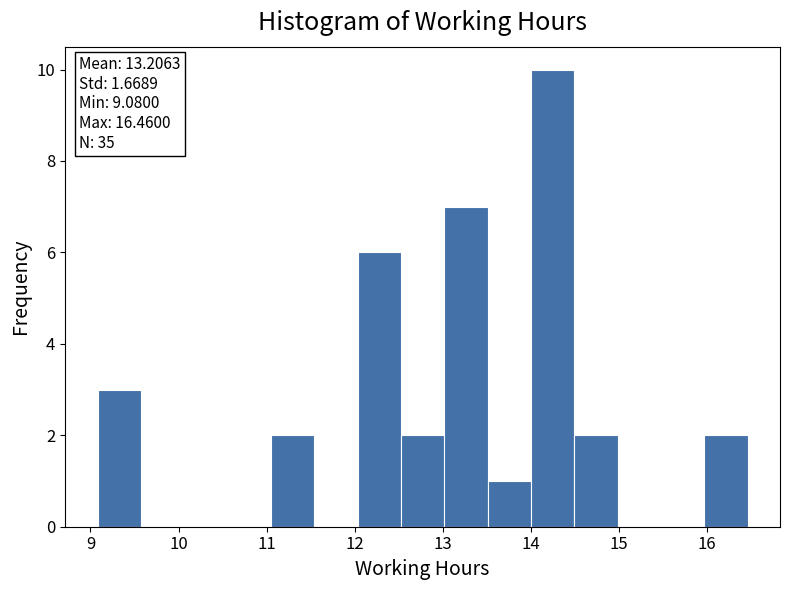

Over which range of the x-axis is the bar tallest?

14.0 to 14.5